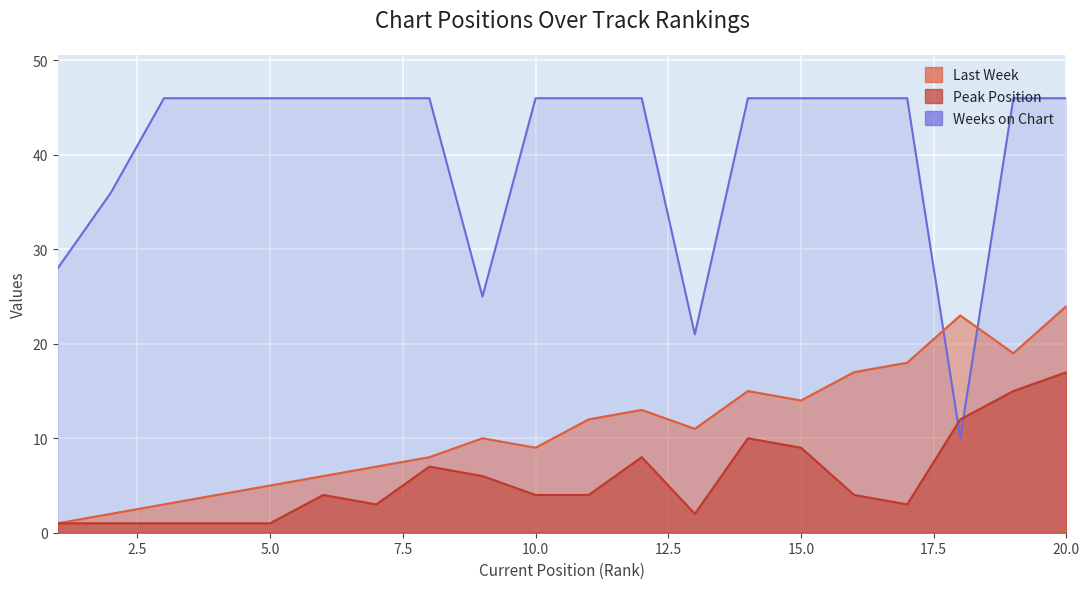

How many values in the Peak Position series are below 4?

8